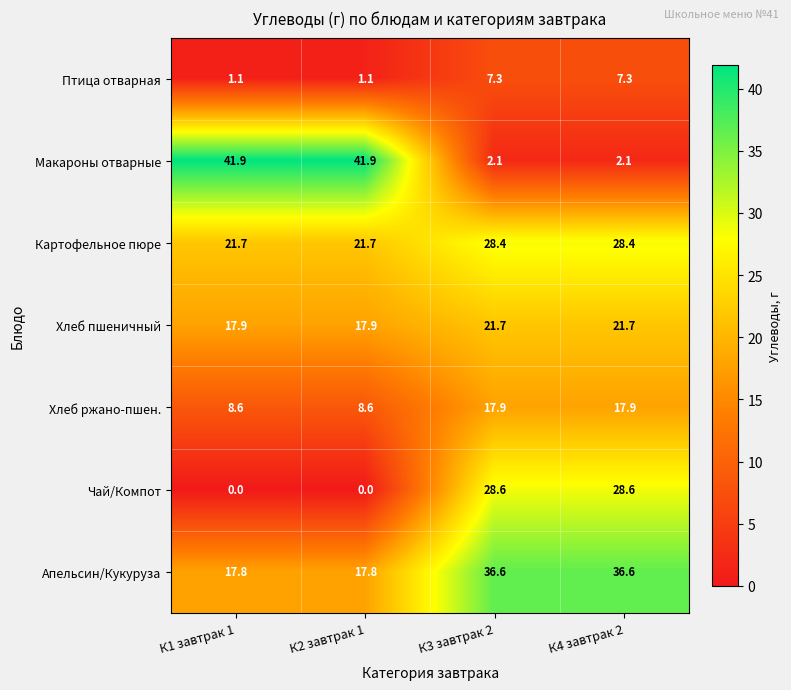

How many categories are shown in the chart?

4